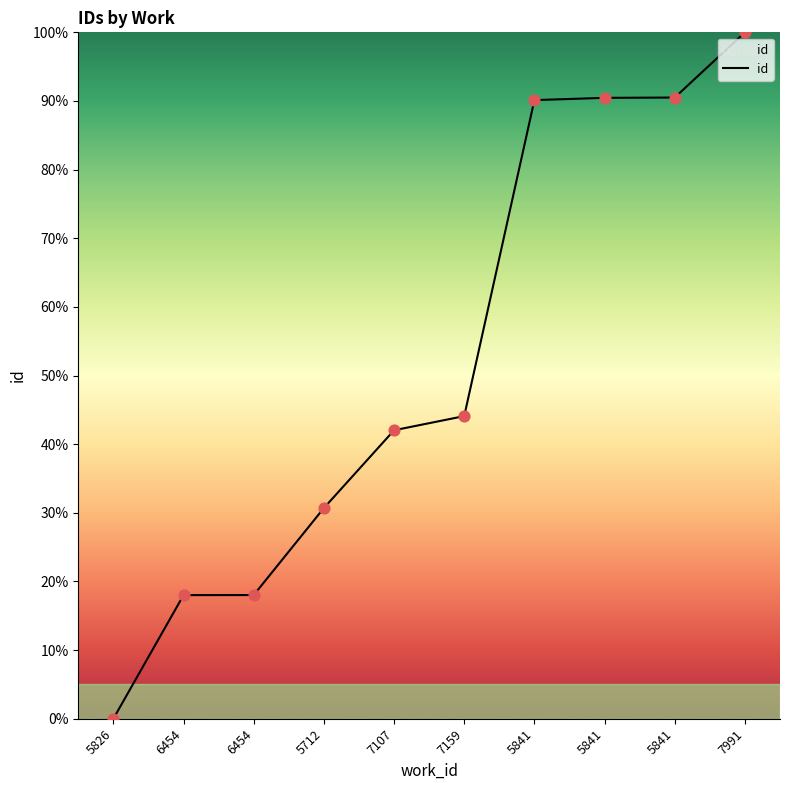

Approximately how many times larger is the value at 6454 compared to 5841?

0.2